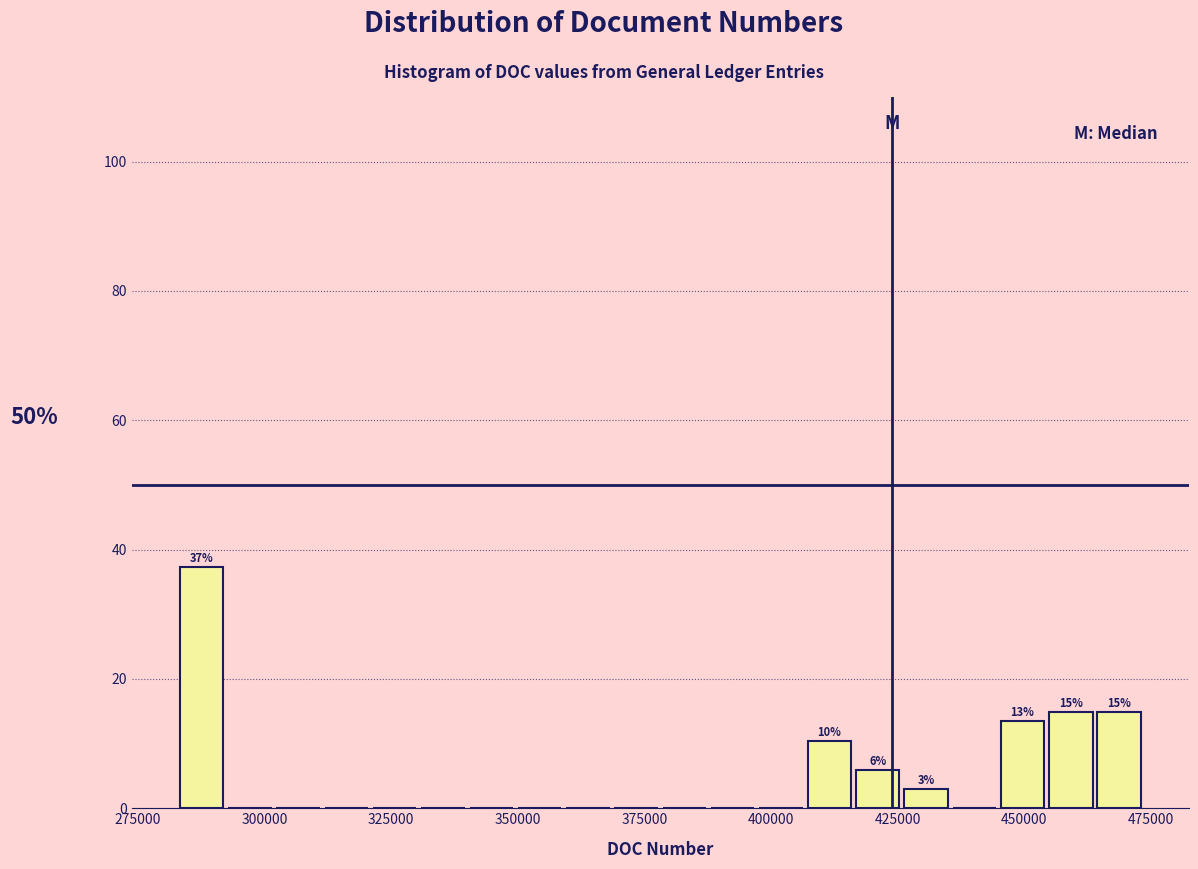

Read against the x-axis, roughly where is the centre of the tallest bar?

290000